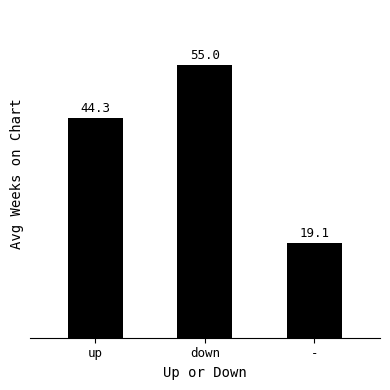

The chart shows a value of 78.9 at up. True or false?

False